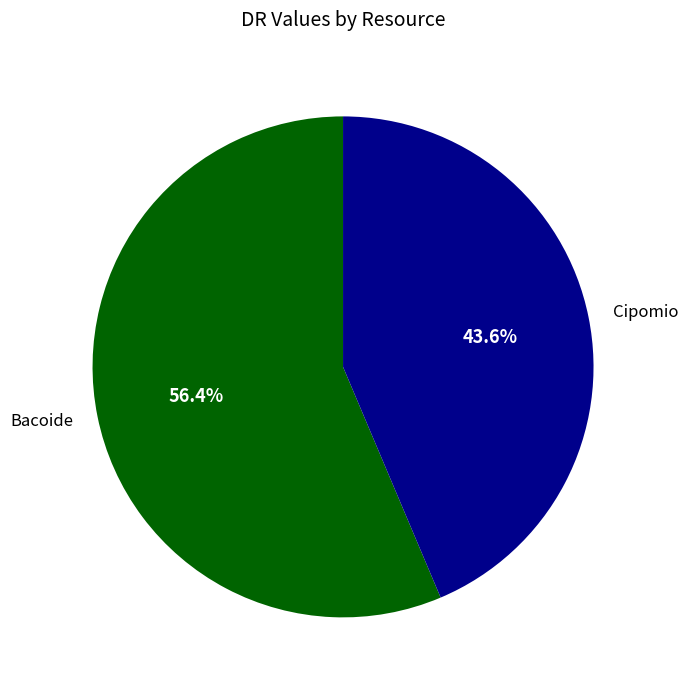

What is the smallest slice in the pie chart?

Cipomio